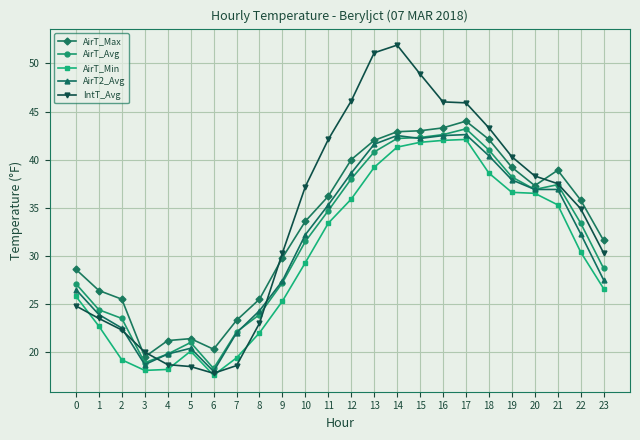

Count the number of categories in the chart.

24